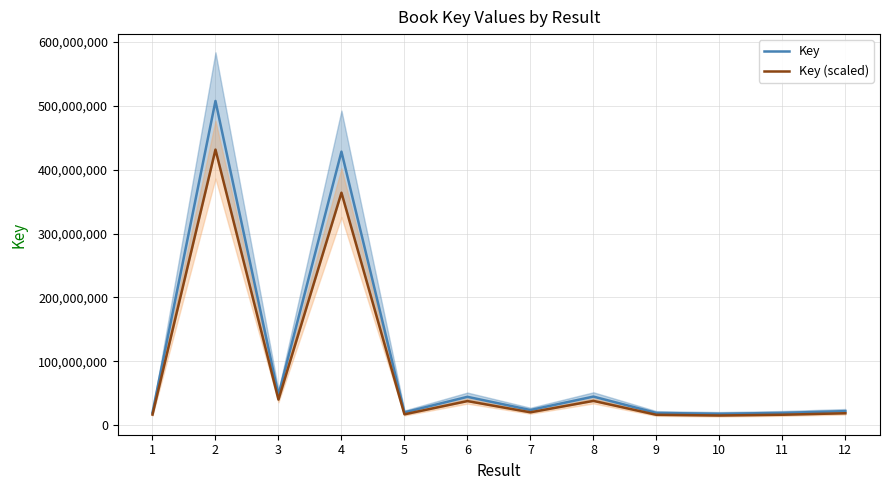

Reading left to right, list all the values displayed in this chart.

Key: 19626324.0	507441553.0	47187131.0	428114207.0	20053070.0	44409323.0	23742623.0	44778313.0	19178334.0	17876883.0	19275704.0	22010872.0
Key (scaled): 16682375.4	431325320.1	40109061.4	363897075.9	17045109.5	37747924.5	20181229.6	38061566.0	16301583.9	15195350.5	16384348.4	18709241.2